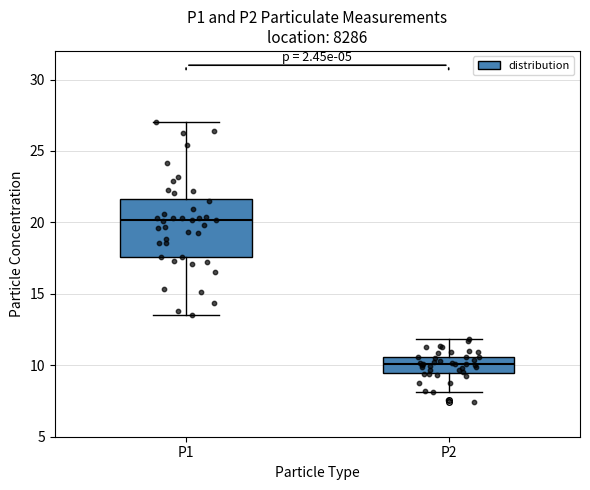

Which box has the lowest median line?

P2